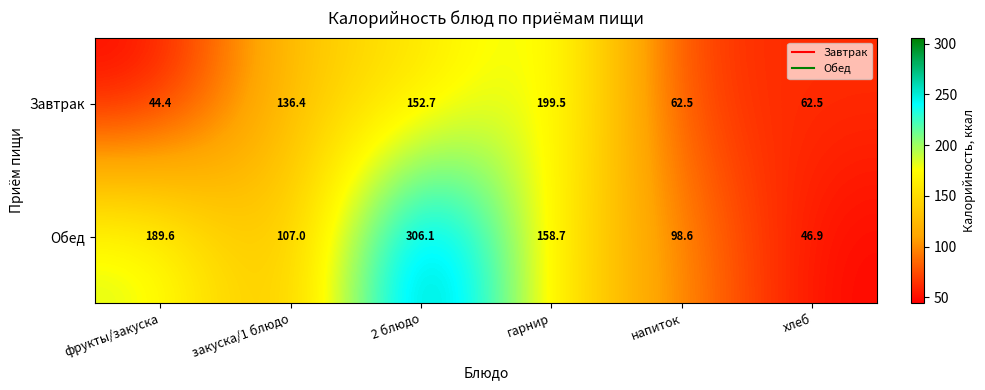

What is the difference between the highest and lowest values at фрукты/закуска?

145.2